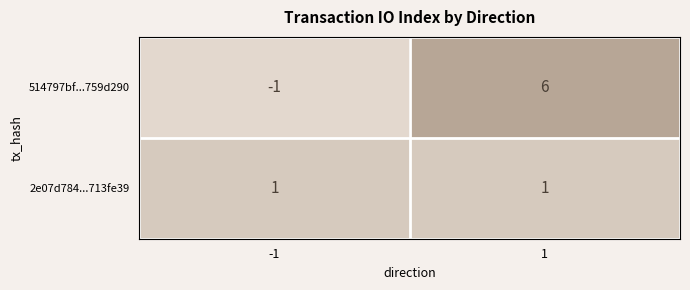

What is the difference between the maximum and minimum values in the 514797bf...759d290 series?

7